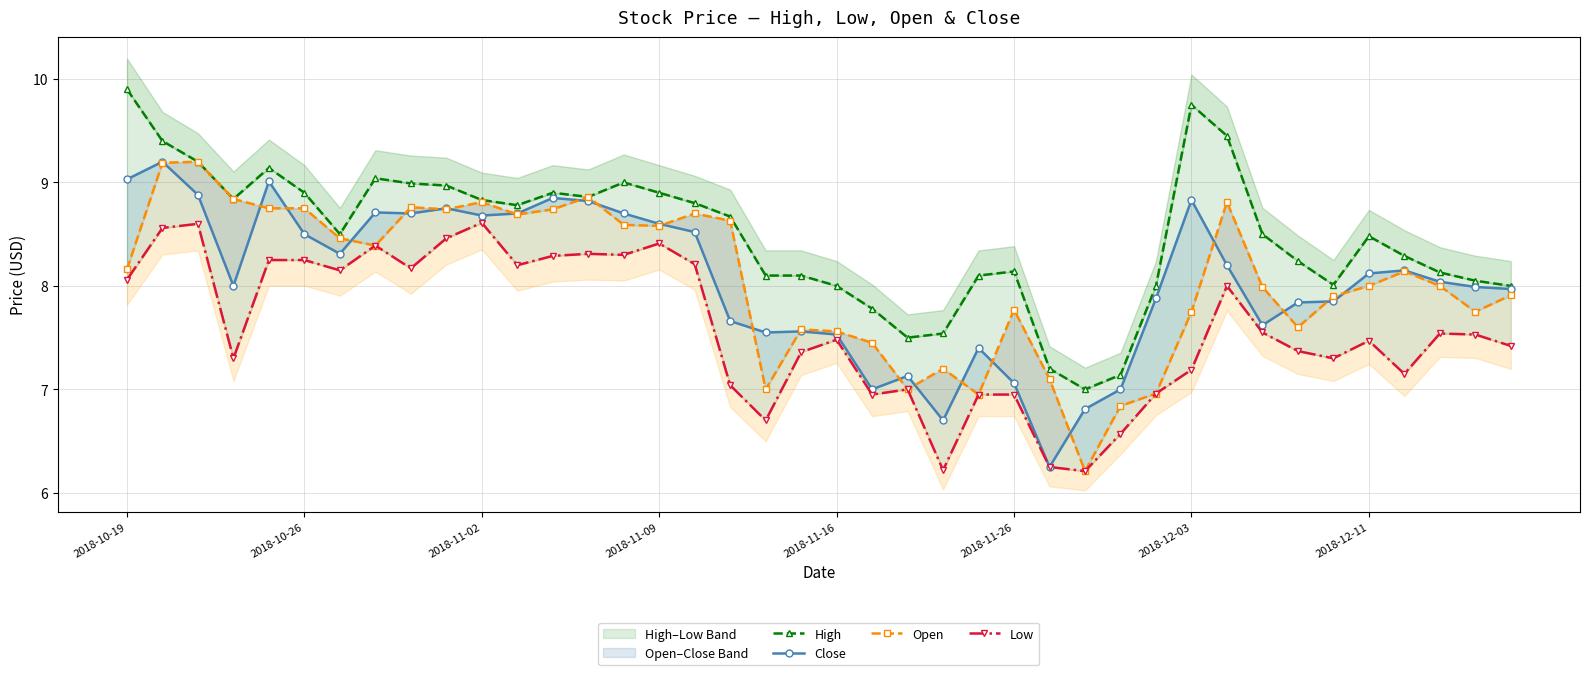

Which series has the largest range (max minus min)?

Open